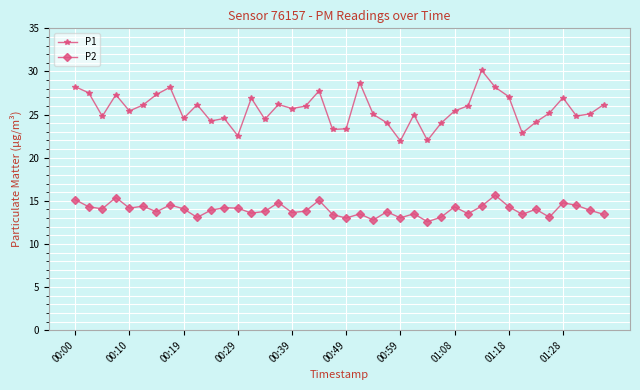

What is the average value of the P1 series?

25.6